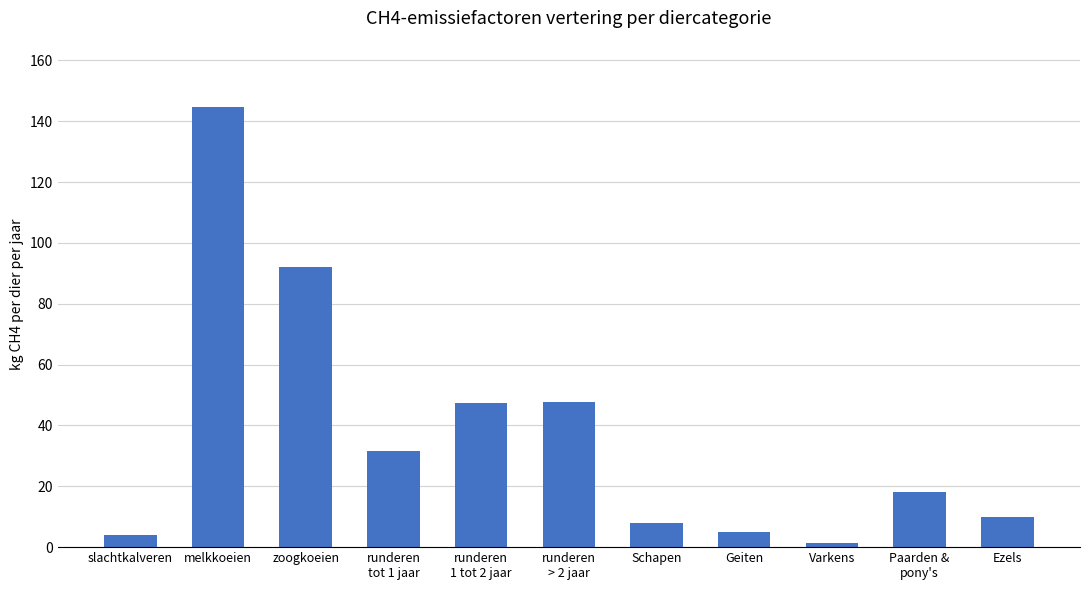

Approximately how many times larger is the value at zoogkoeien compared to Geiten?

18.4